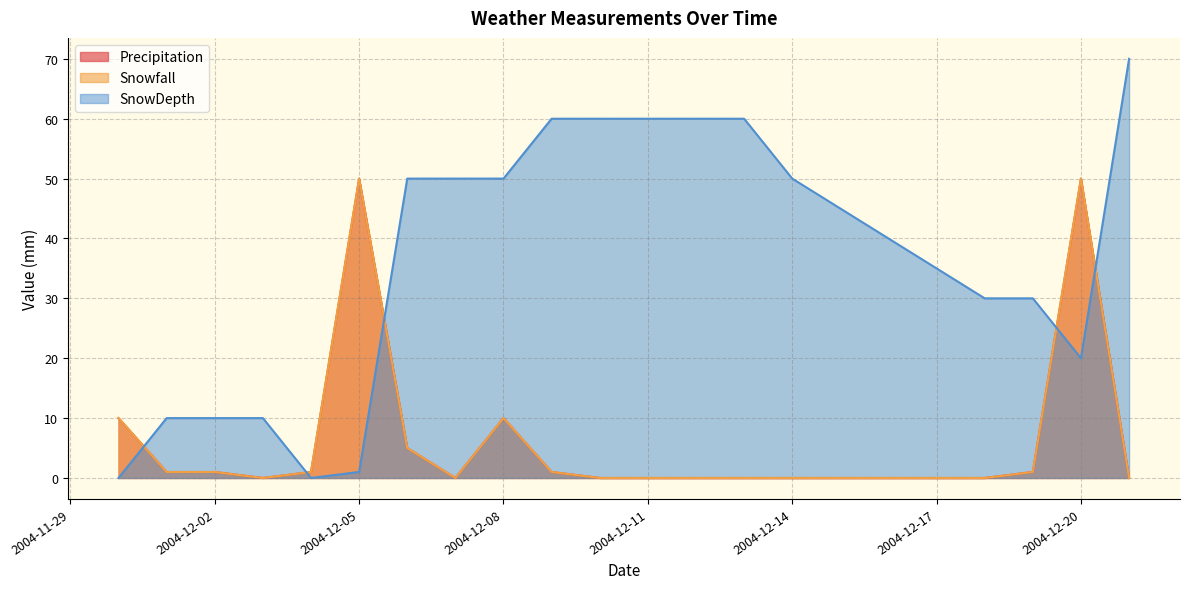

The value of SnowDepth at 2004-12-08 is 25. True or false?

False